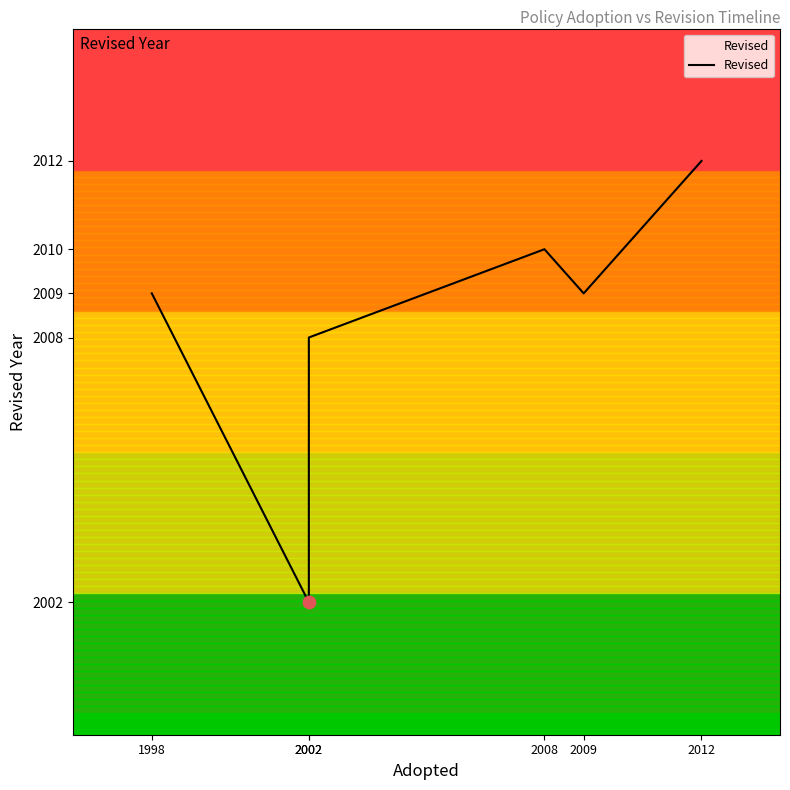

Which has a higher value, 2008 or 2009?

2008